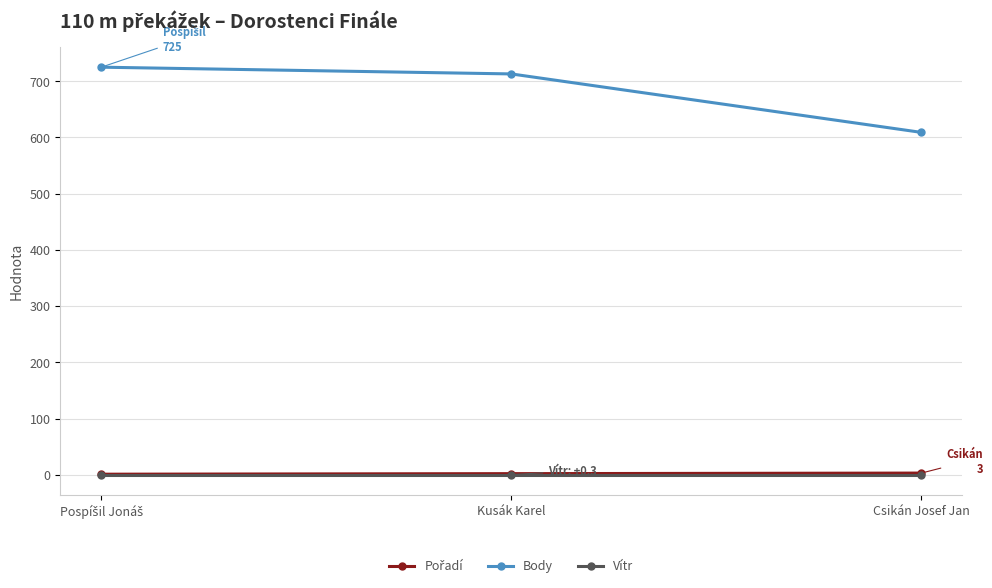

Which series has the largest total across all categories?

Body